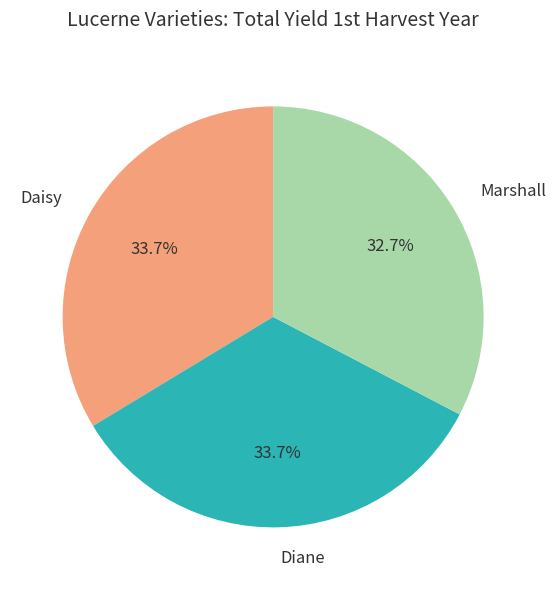

Is it true that Diane is 25% of the pie?

False